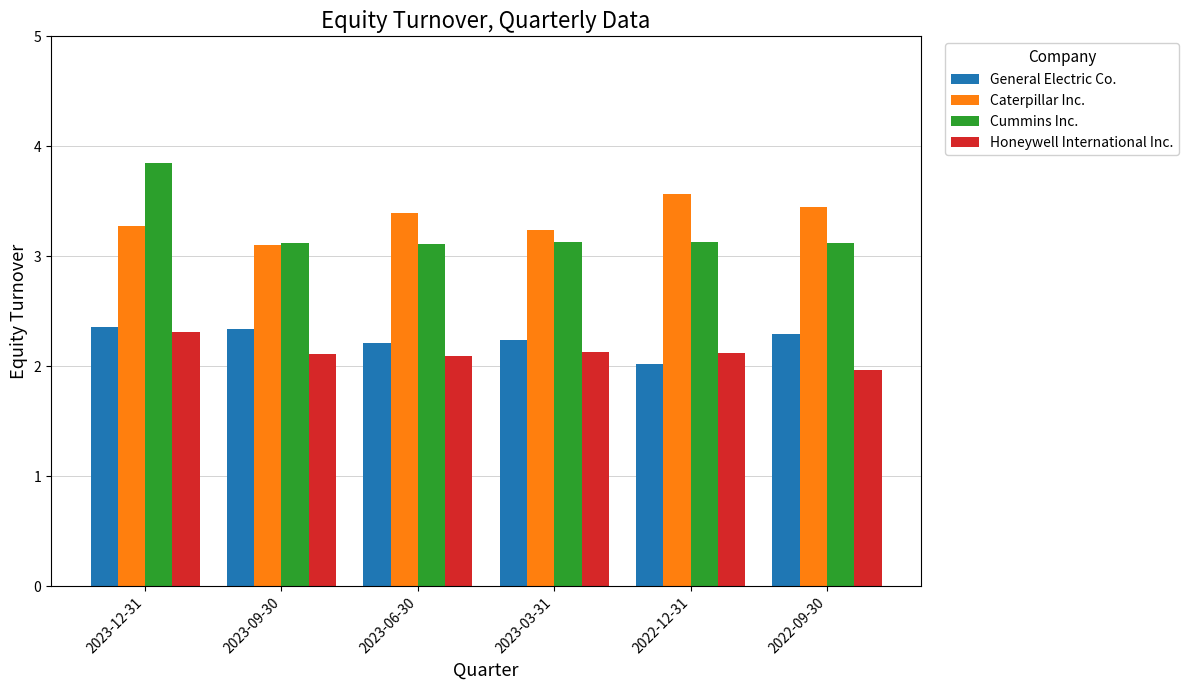

How many distinct data groups are displayed?

4